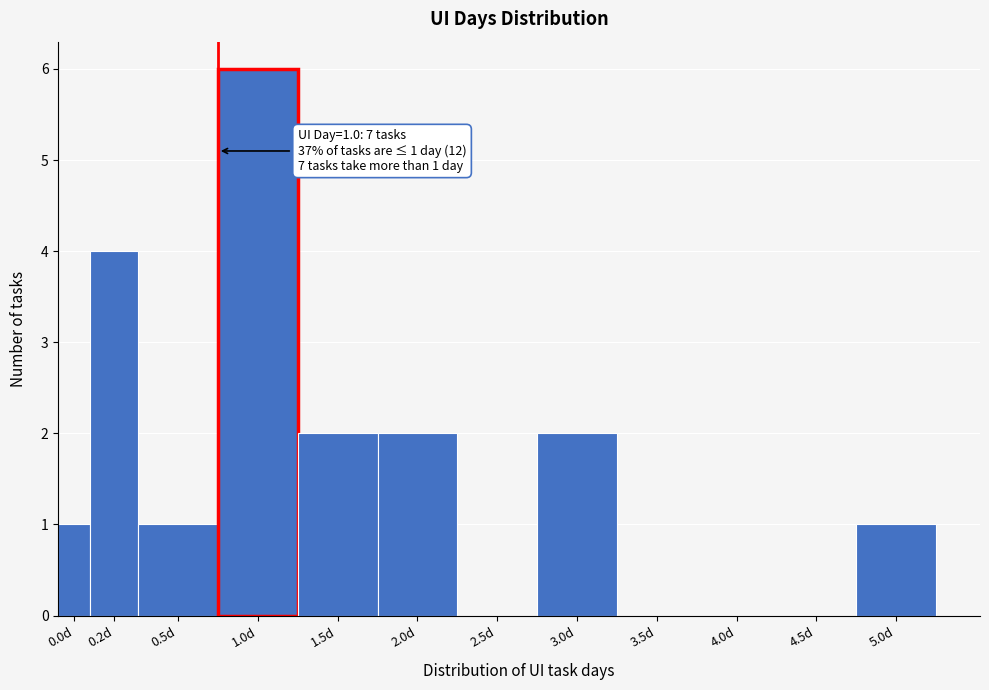

Reading right to left, transcribe all the data shown in this chart.

5.0d=1	4.5d=0	4.0d=0	3.5d=0	3.0d=2	2.5d=0	2.0d=2	1.5d=2	1.0d=6	0.5d=1	0.2d=4	0.0d=1